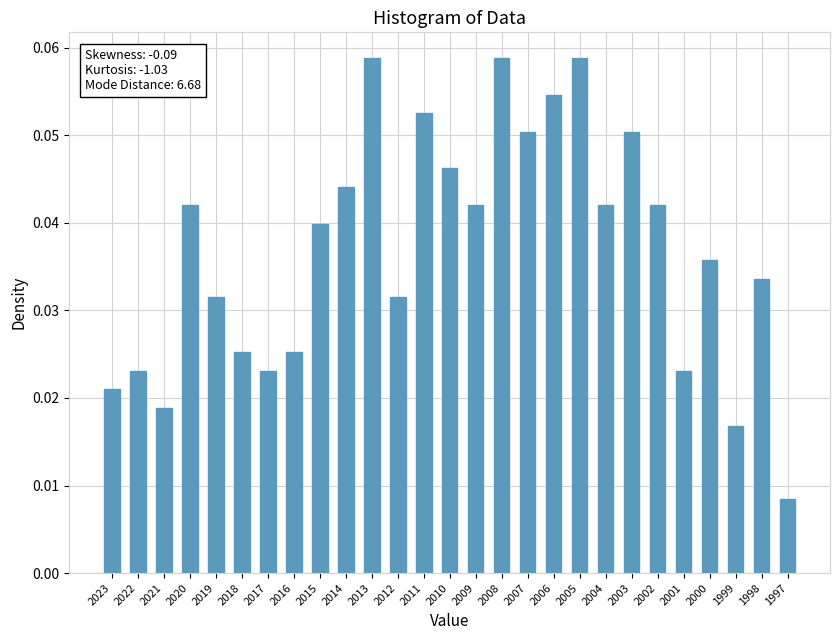

Which label corresponds to the smallest value in the chart?

1997